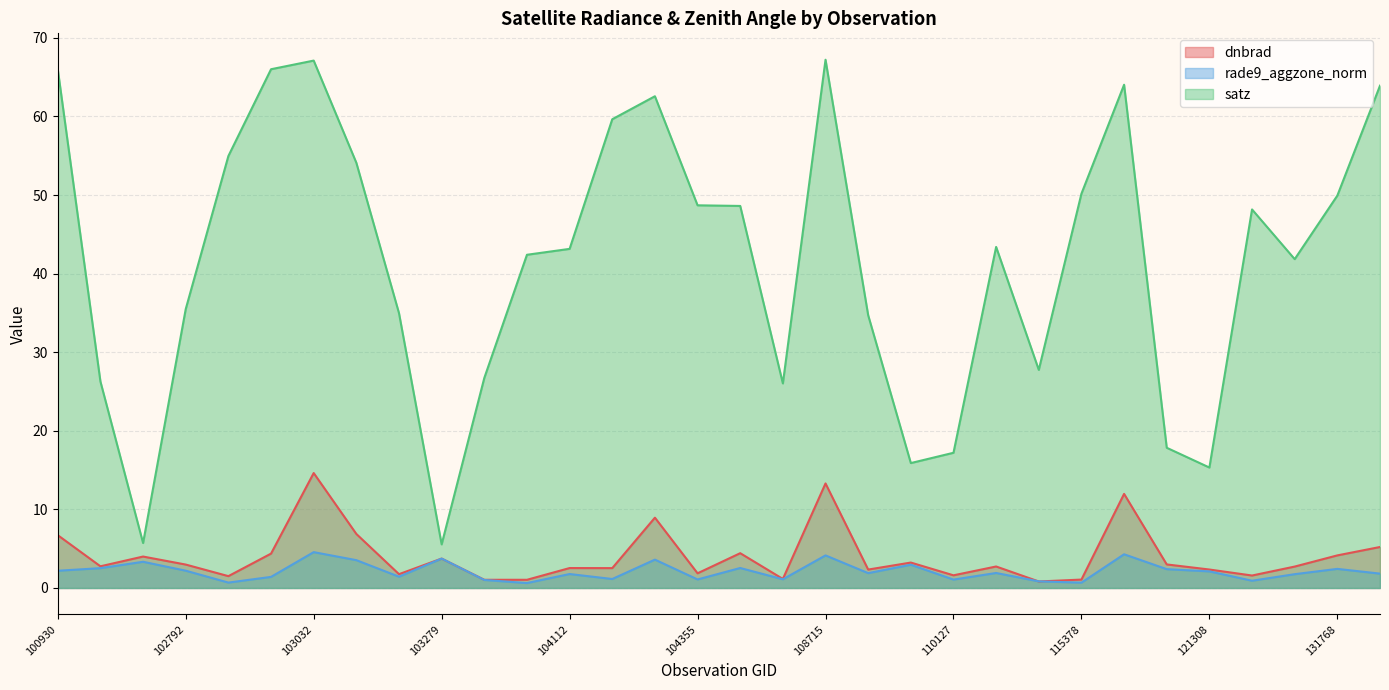

At which label does dnbrad reach its minimum?

115265